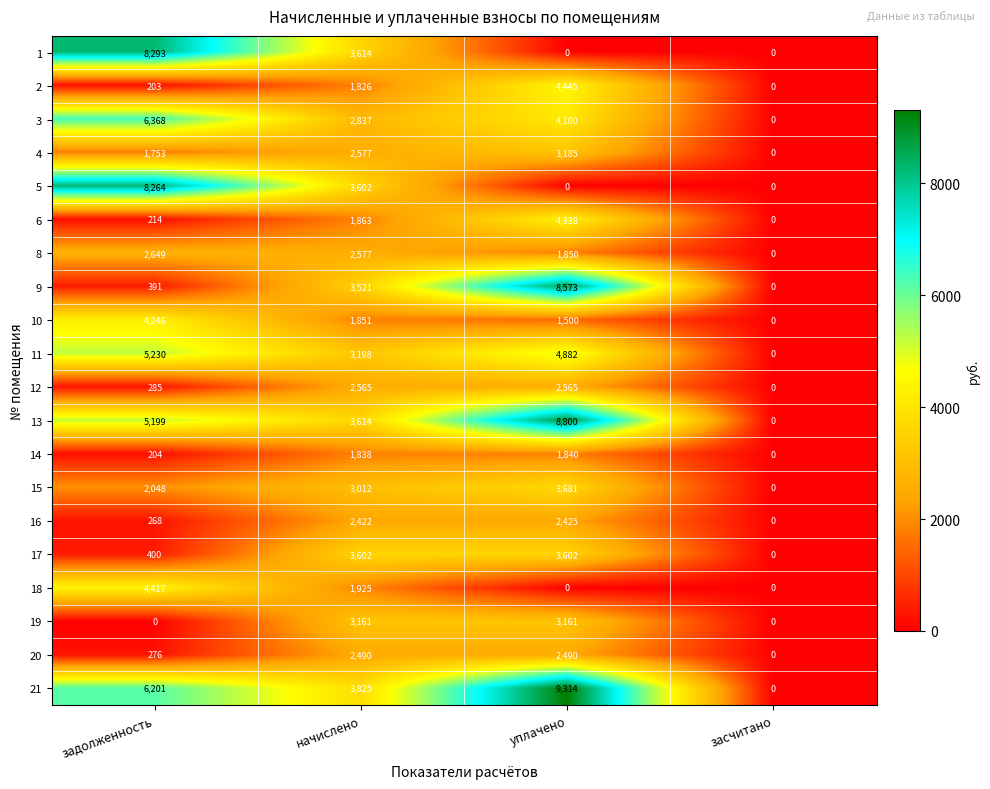

How many data points does each series have?

4